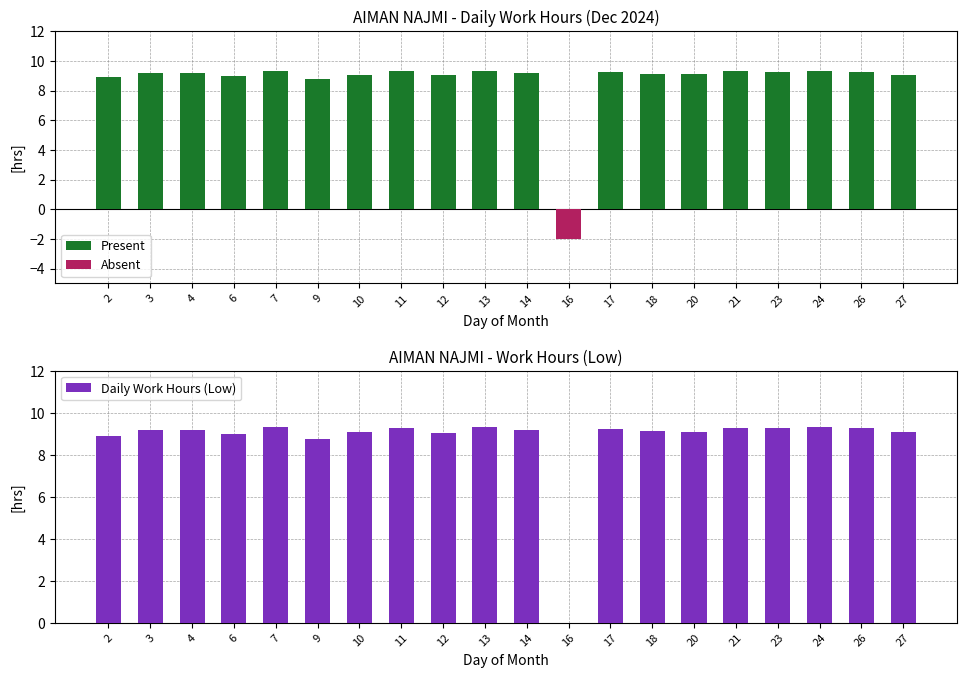

At which category does the chart reach its peak across all series?

24